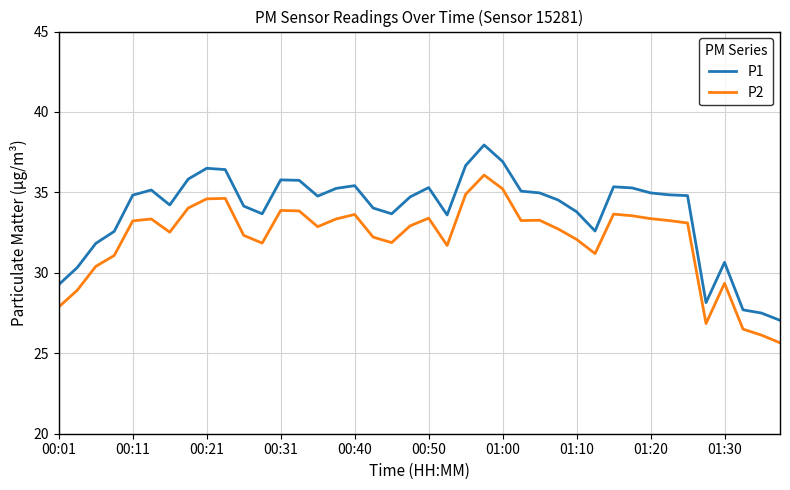

Which series has the largest range (max minus min)?

P1